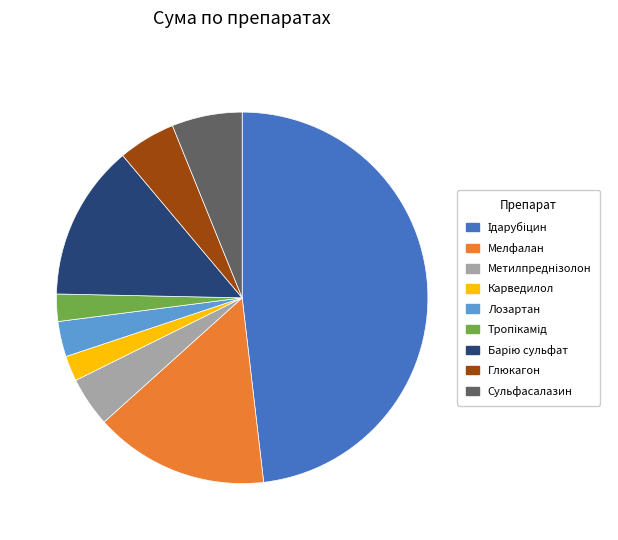

The Карведилол slice represents 2% of the pie. True or false?

True